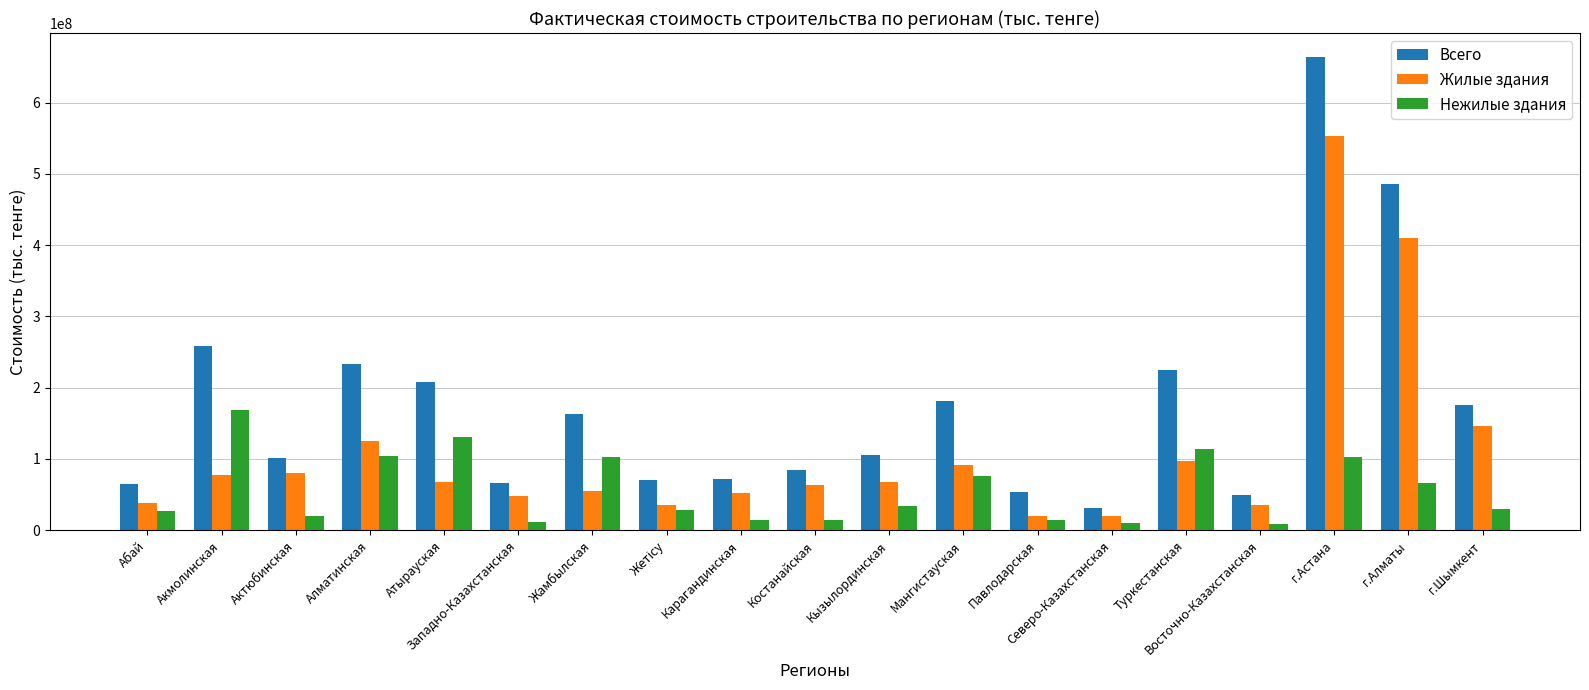

Rank the series by their maximum value, from lowest to highest.

Нежилые здания, Жилые здания, Всего